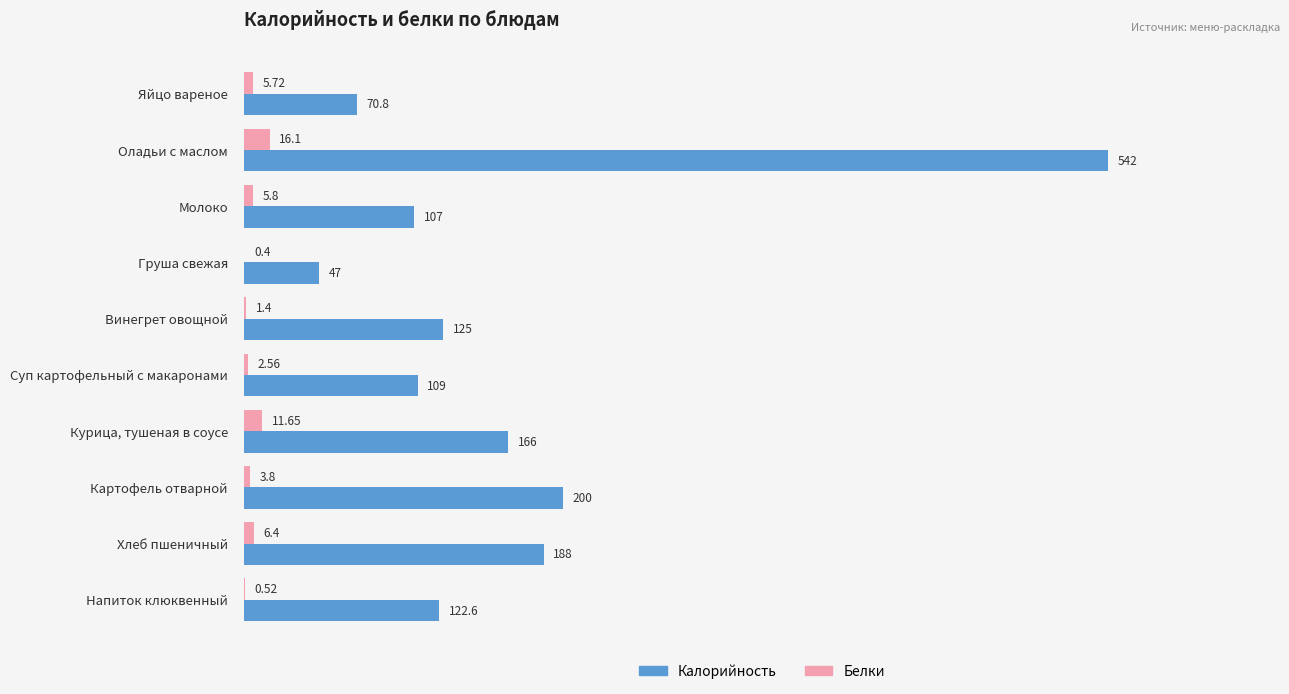

At which label is Калорийность closest to 294?

Картофель отварной